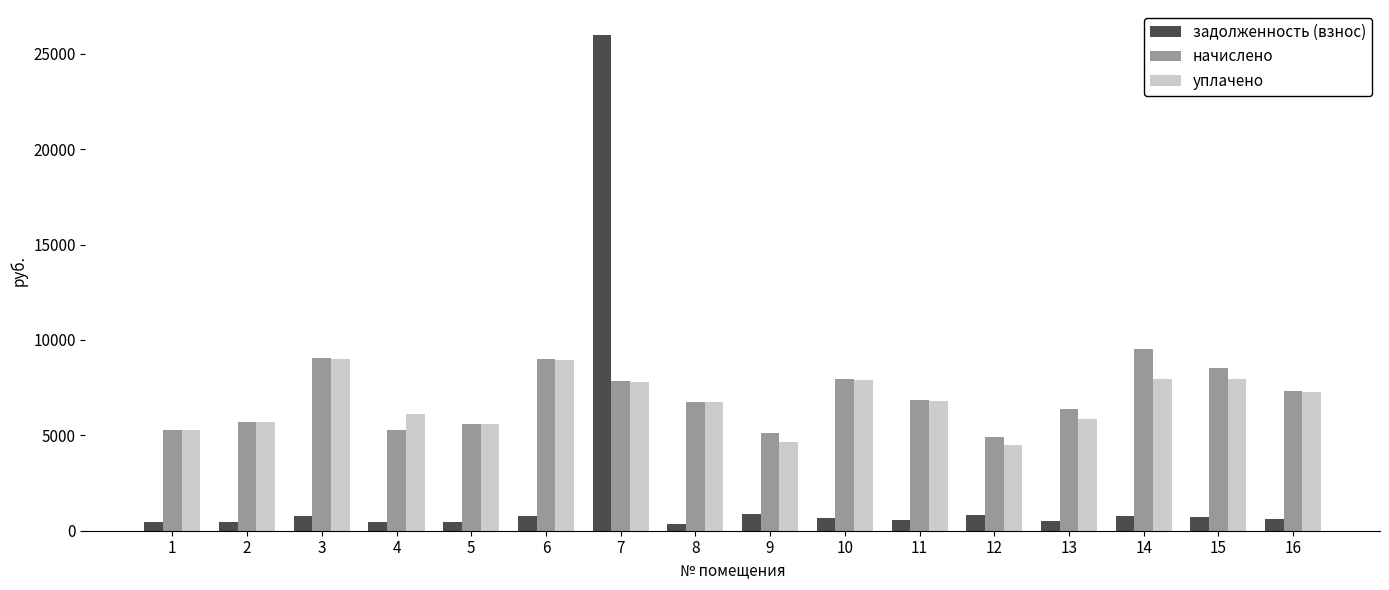

How many values in the уплачено series are below 6811?

8